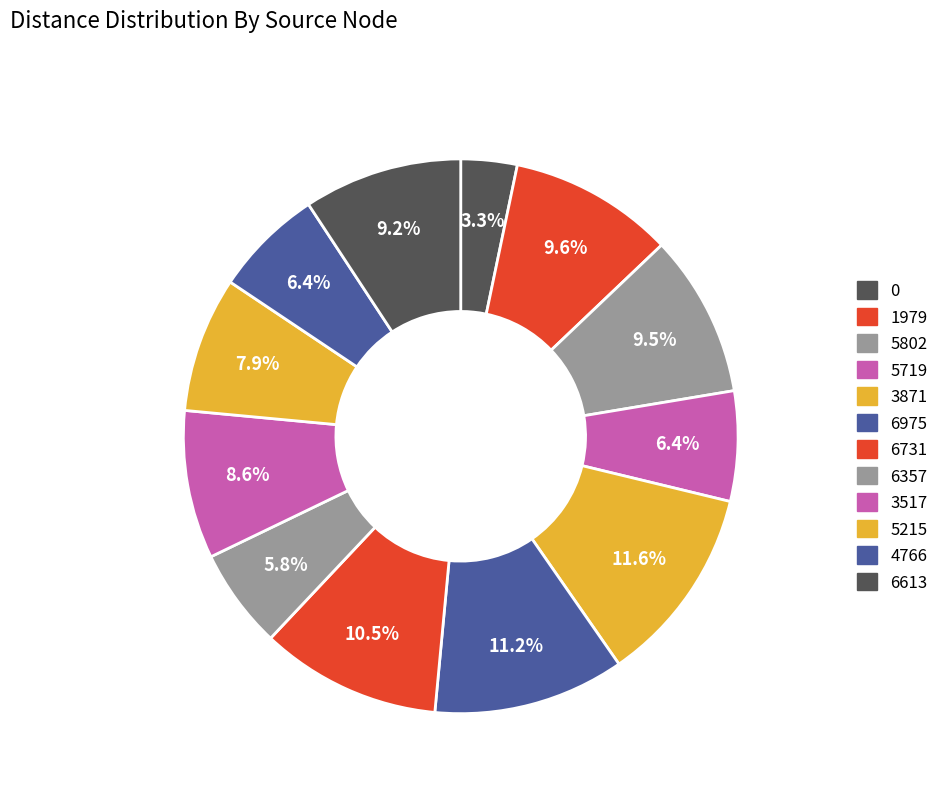

How many slices are in this pie chart?

12